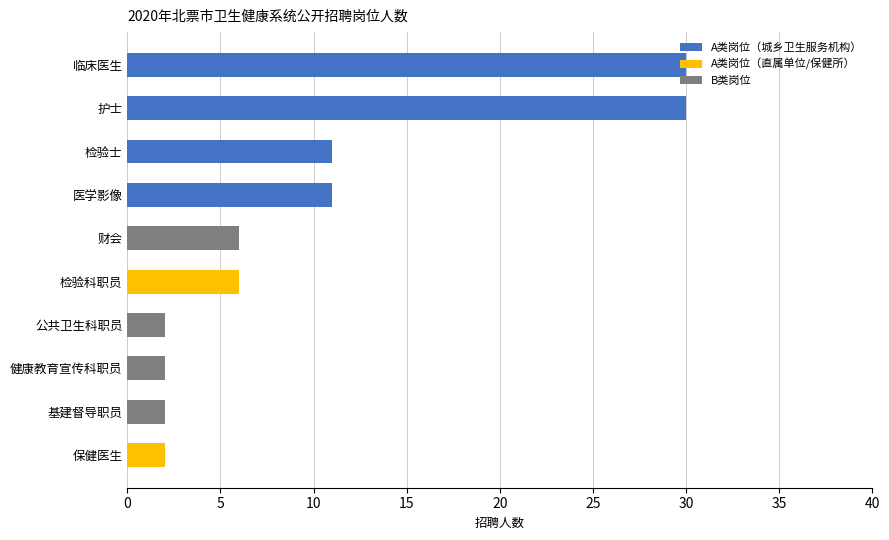

Is it true that A类岗位（城乡卫生服务机构） equals 6 at 医学影像?

False